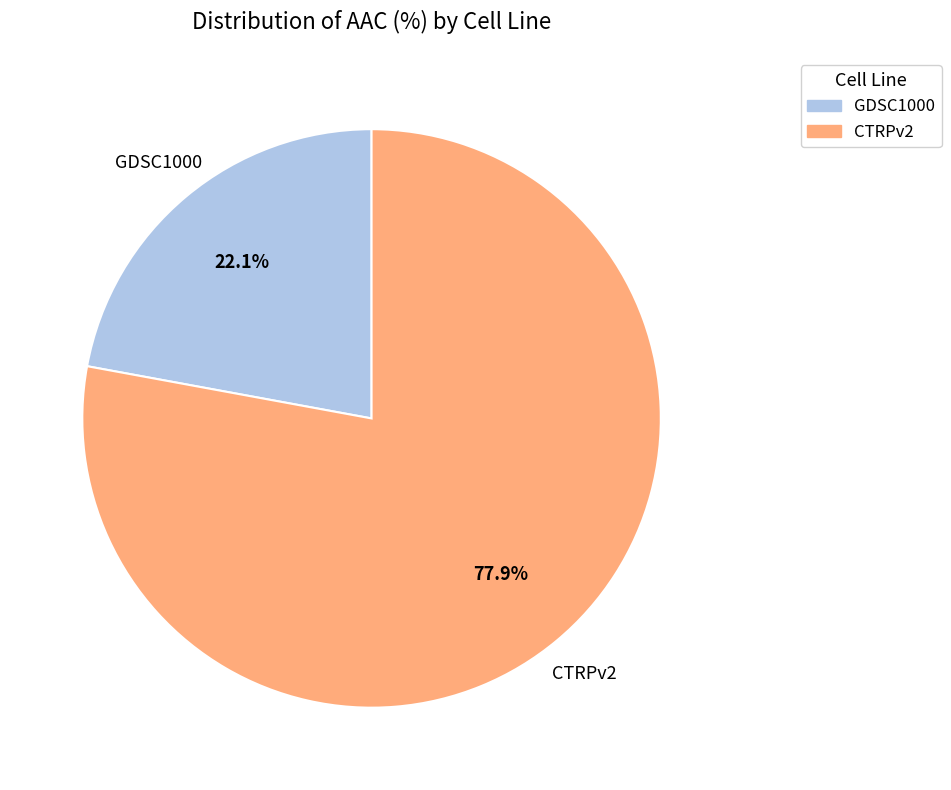

To the nearest percent, what is the difference between the GDSC1000 and CTRPv2 slice percentages?

56%